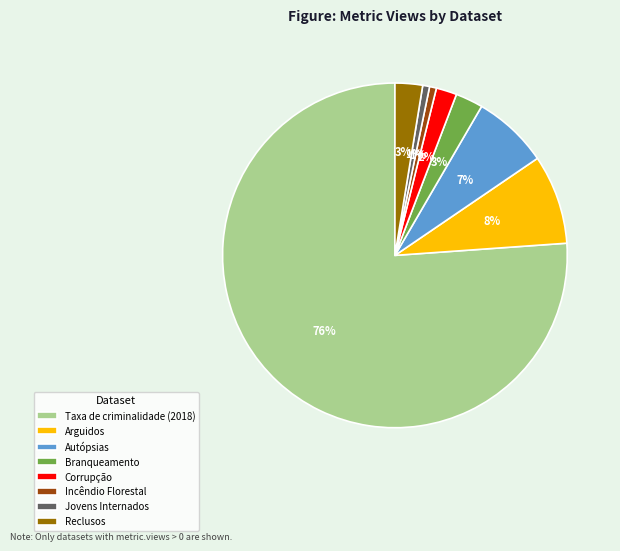

To the nearest percent, what portion does Reclusos represent?

3%